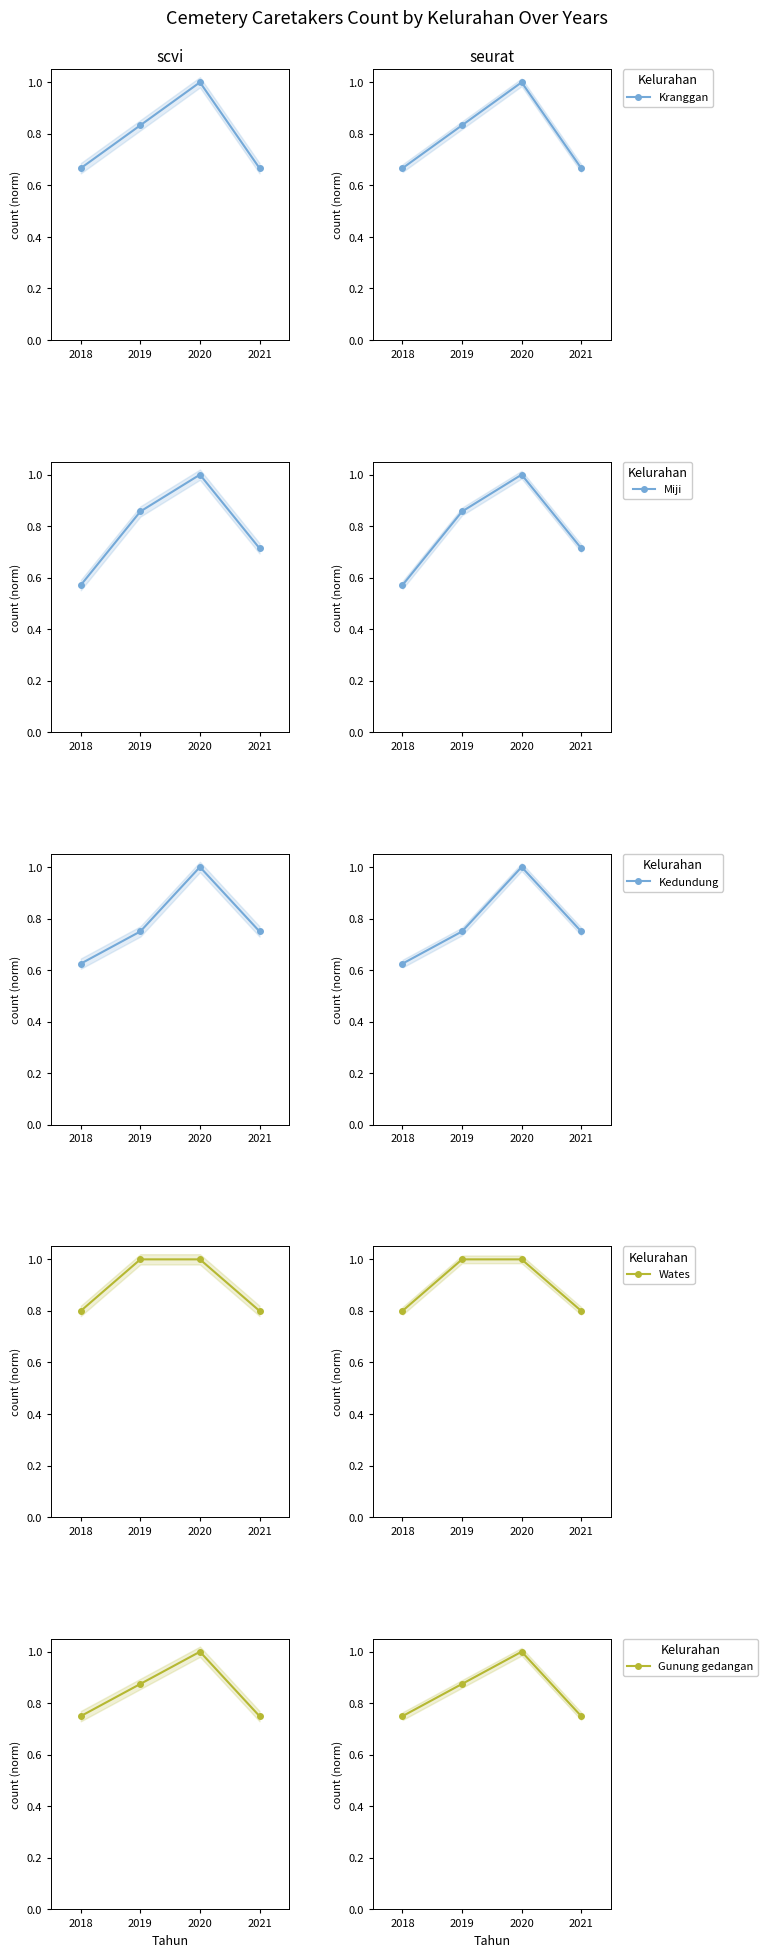

What is the average value of the Wates series?

0.9